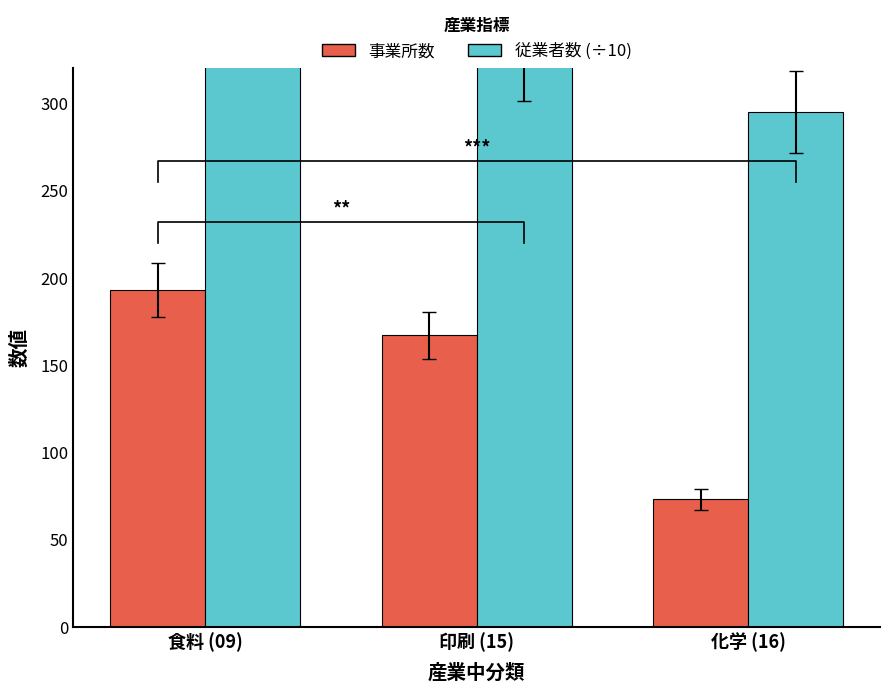

List the series in order of their peak value, lowest first.

事業所数, 従業者数 (÷10)